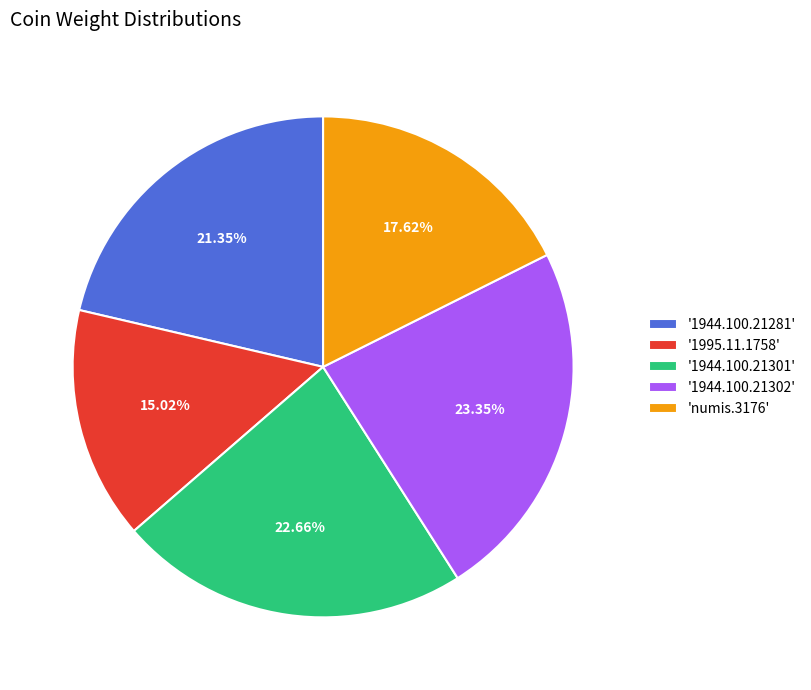

What is the largest slice in the pie chart?

'1944.100.21302'